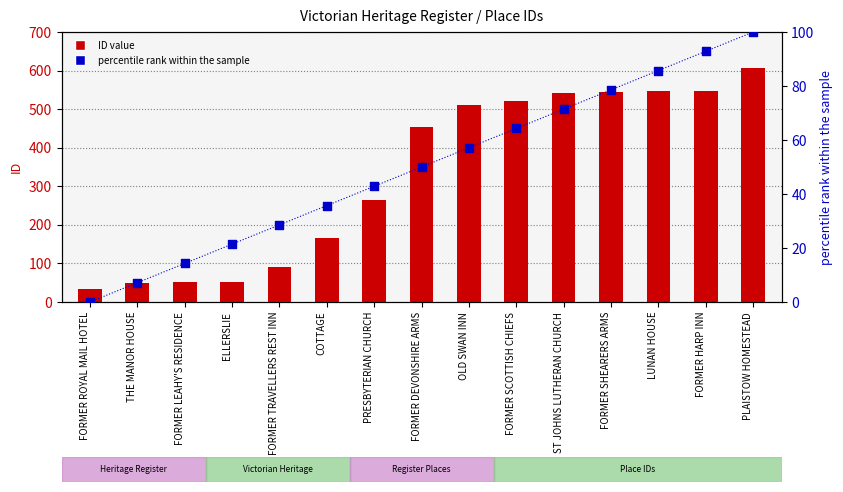

Which series reaches the maximum Y coordinate?

ID